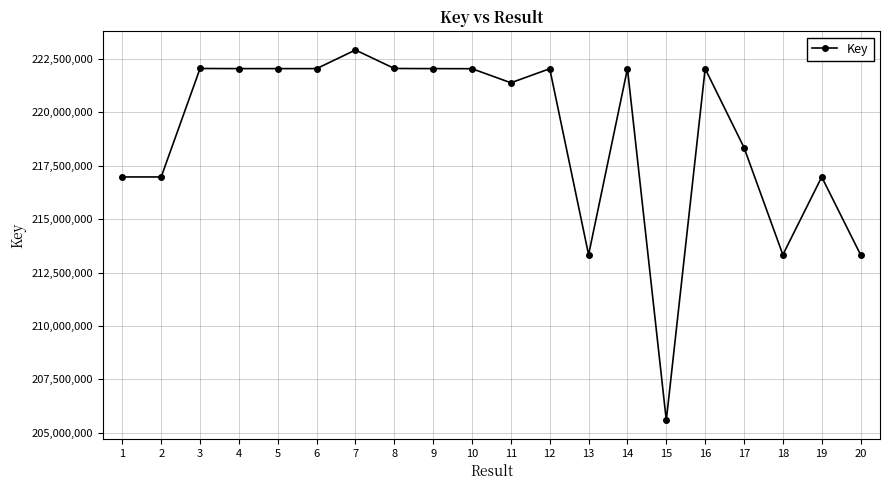

What is the difference between the maximum and minimum values?

17324894